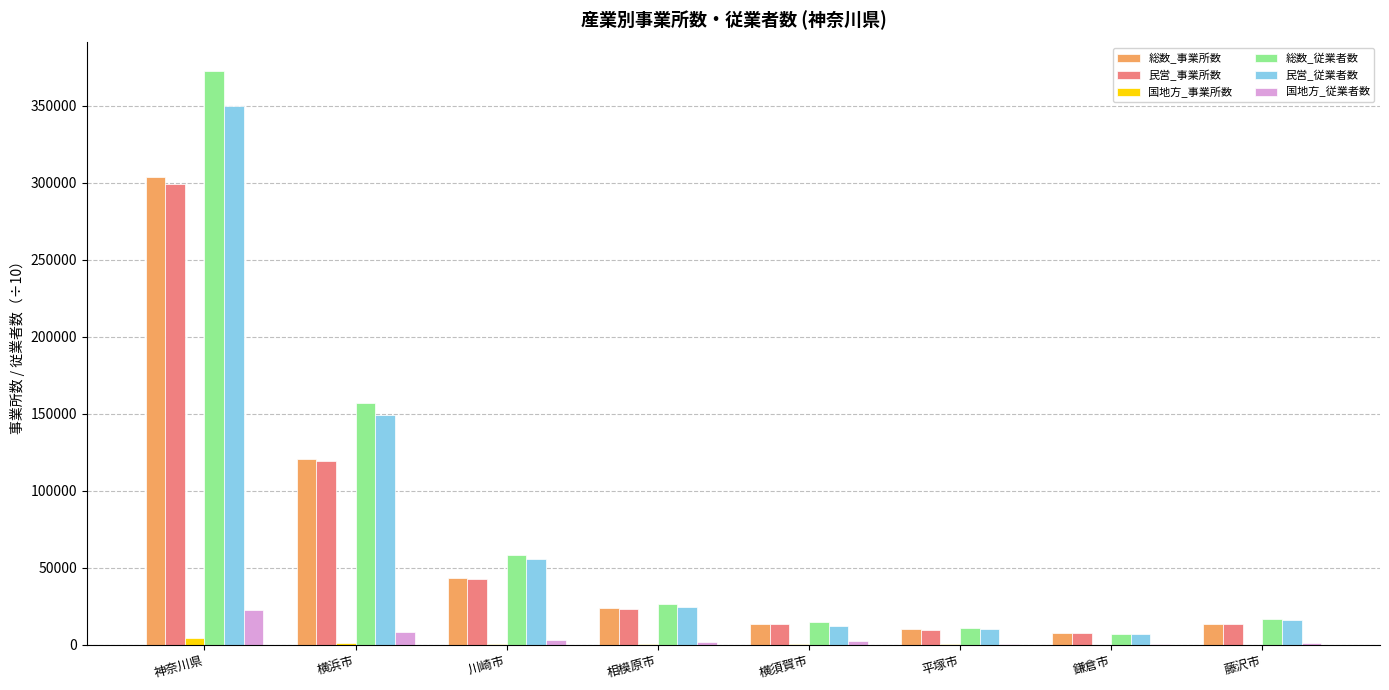

Between 横浜市 and 鎌倉市, which series saw the biggest shift?

総数_従業者数